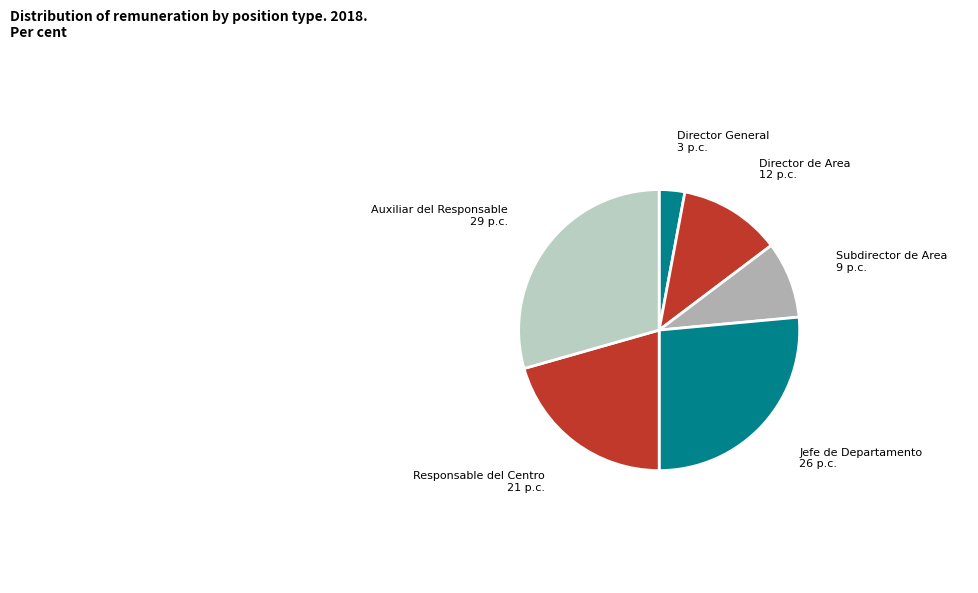

Is Auxiliar del Responsable the majority of the pie?

No